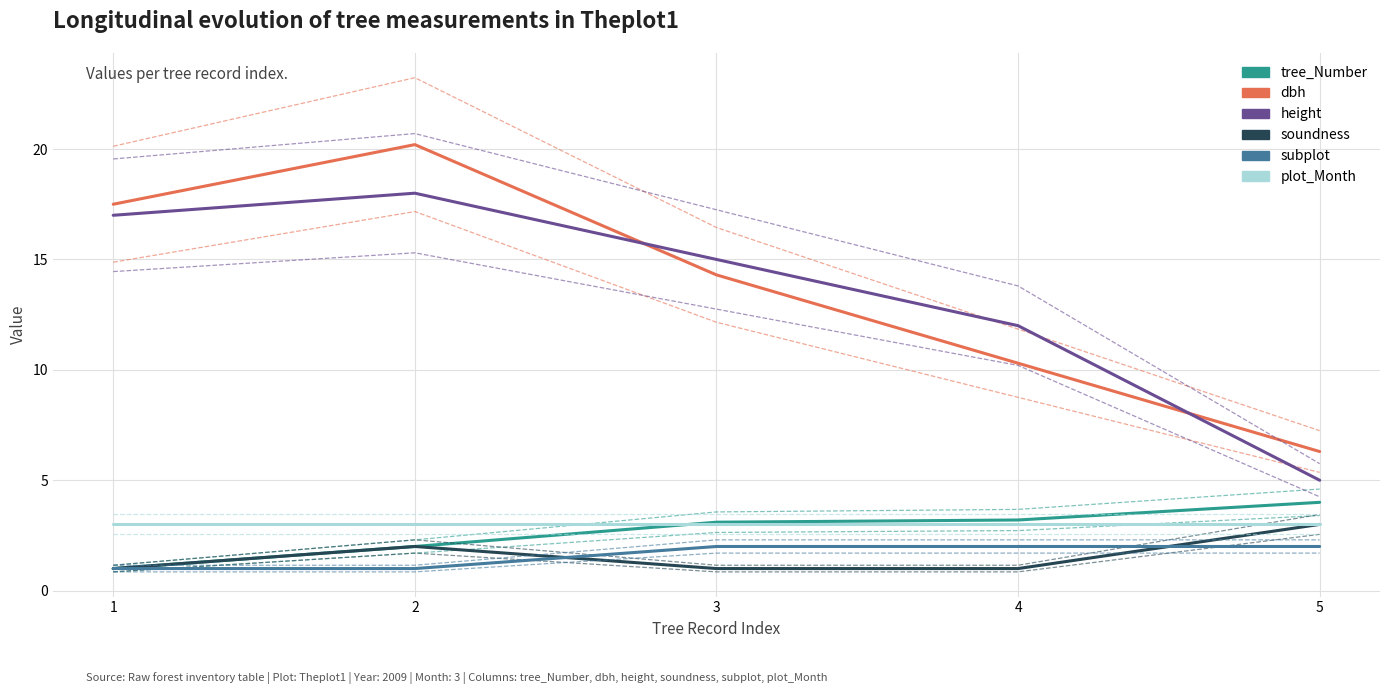

What is the difference between the maximum and minimum values in the subplot series?

1.0